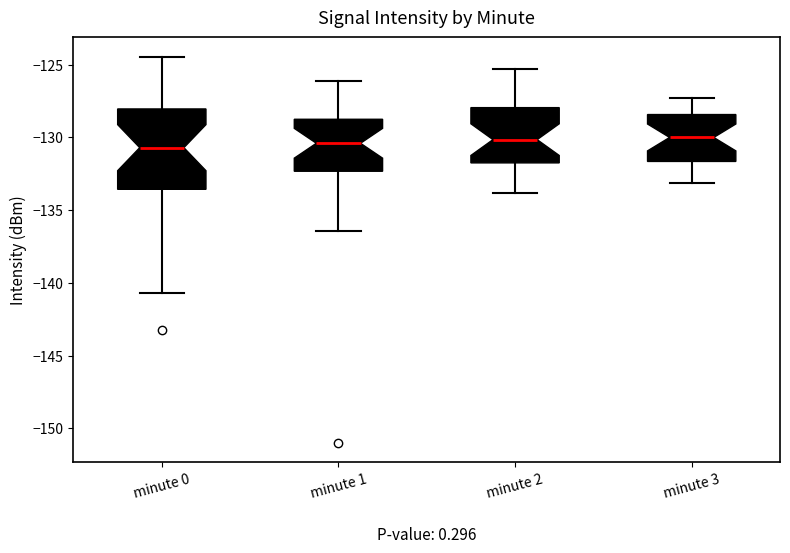

Where does the median line of the box for minute 2 sit on the y-axis? The values are not printed on the chart, so give them approximately, as read against the axis.

-130.0